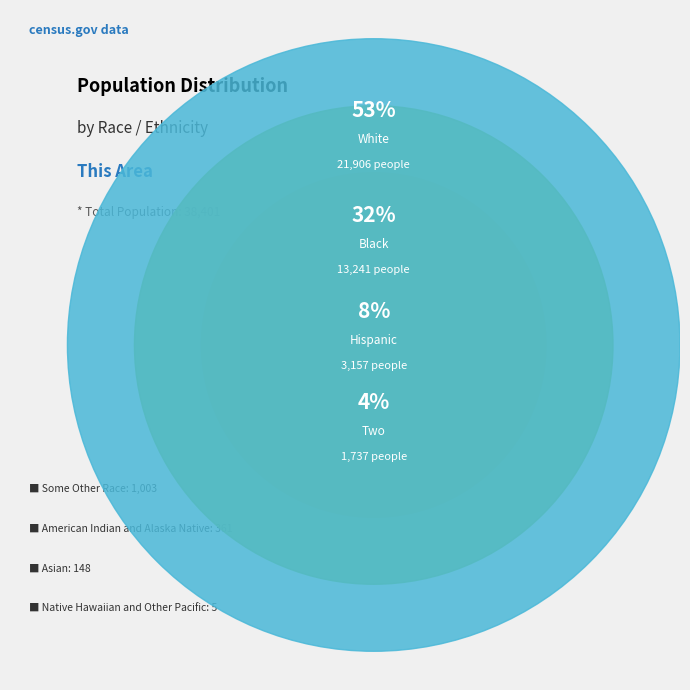

What is the largest slice in the pie chart?

White alone